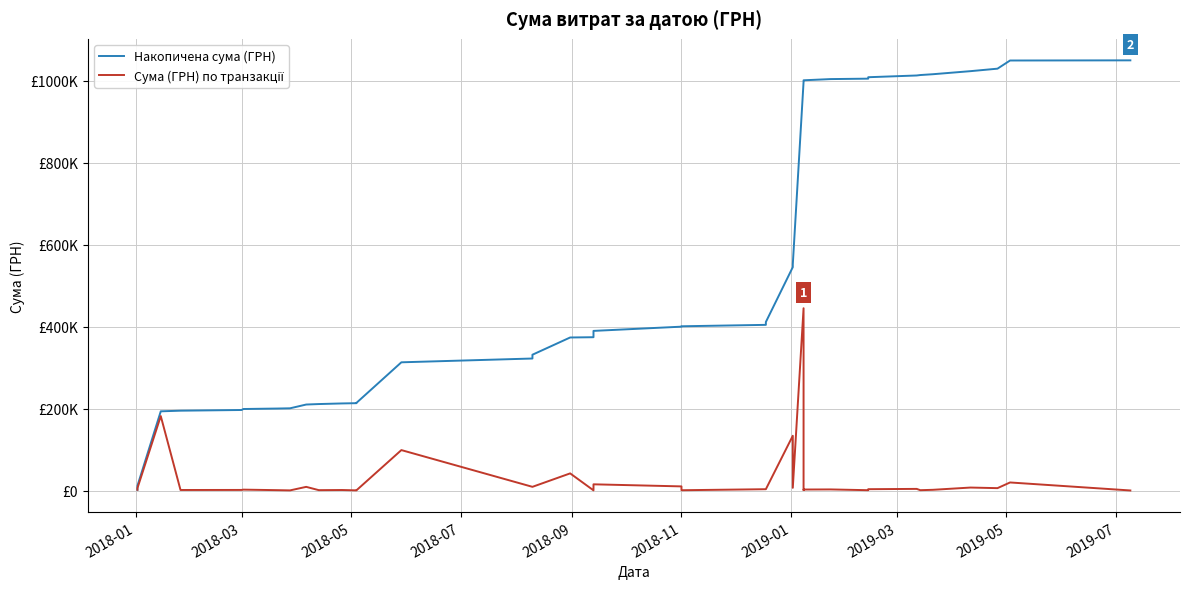

What is the value of the Накопичена сума (ГРН) point at the 29th from the left?

998199.2